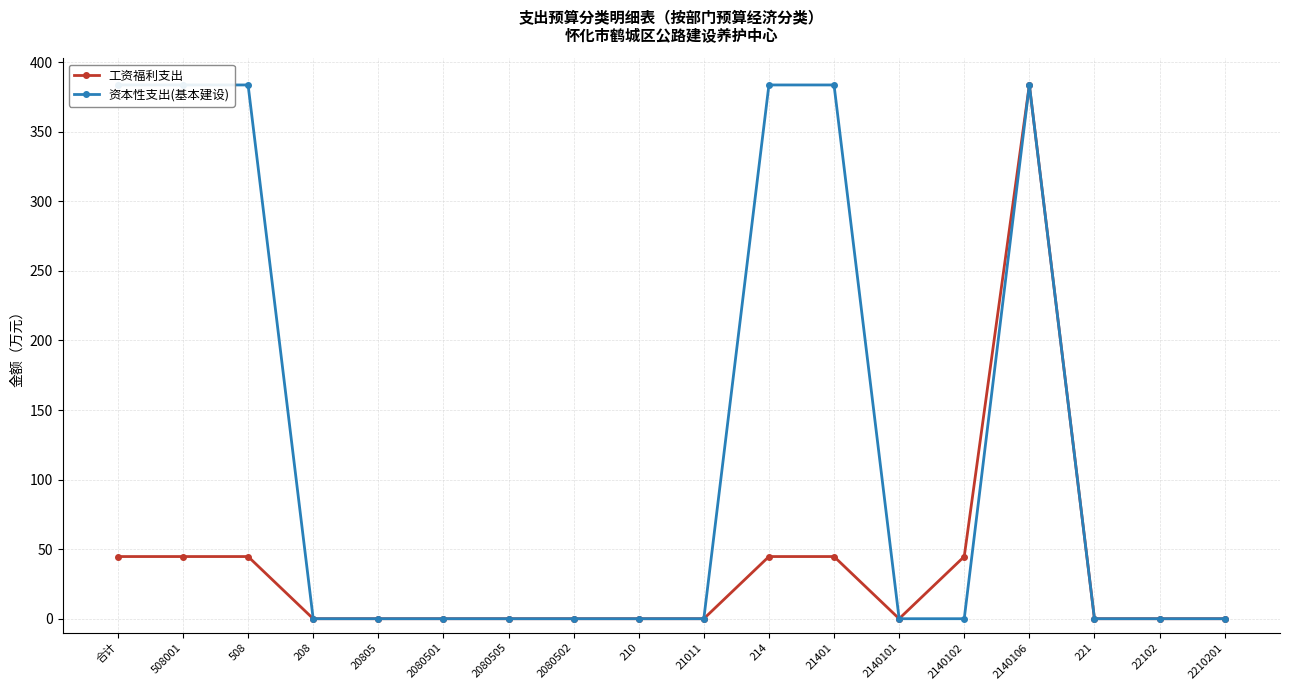

Reading left to right, what are all the values shown in this chart?

工资福利支出: 合计=44.7	508001=44.7	508=44.7	208=0.0	20805=0.0	2080501=0.0	2080505=0.0	2080502=0.0	210=0.0	21011=0.0	214=44.7	21401=44.7	2140101=0.0	2140102=44.7	2140106=383.7	221=0.0	22102=0.0	2210201=0.0
资本性支出(基本建设): 合计=383.7	508001=383.7	508=383.7	208=0.0	20805=0.0	2080501=0.0	2080505=0.0	2080502=0.0	210=0.0	21011=0.0	214=383.7	21401=383.7	2140101=0.0	2140102=0.0	2140106=383.7	221=0.0	22102=0.0	2210201=0.0